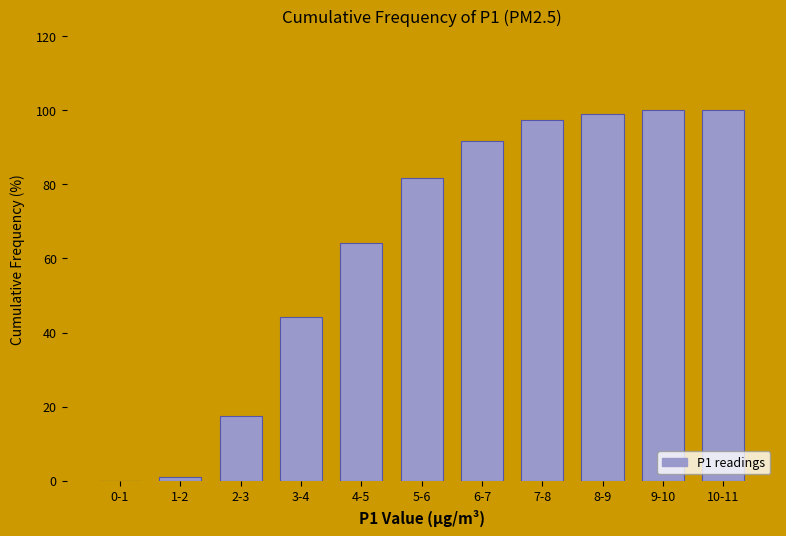

Reading right to left, extract all data points from this chart.

10-11=100.0	9-10=100.0	8-9=99.2	7-8=97.5	6-7=91.7	5-6=81.7	4-5=64.2	3-4=44.2	2-3=17.5	1-2=0.8	0-1=0.0